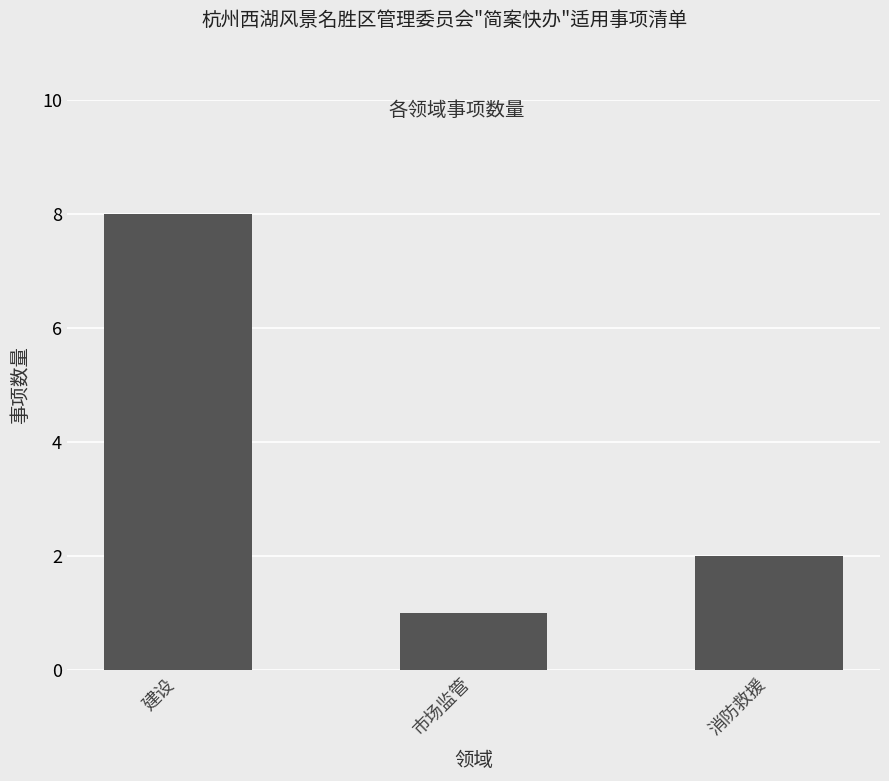

List the labels in order of value, largest first.

建设, 消防救援, 市场监管